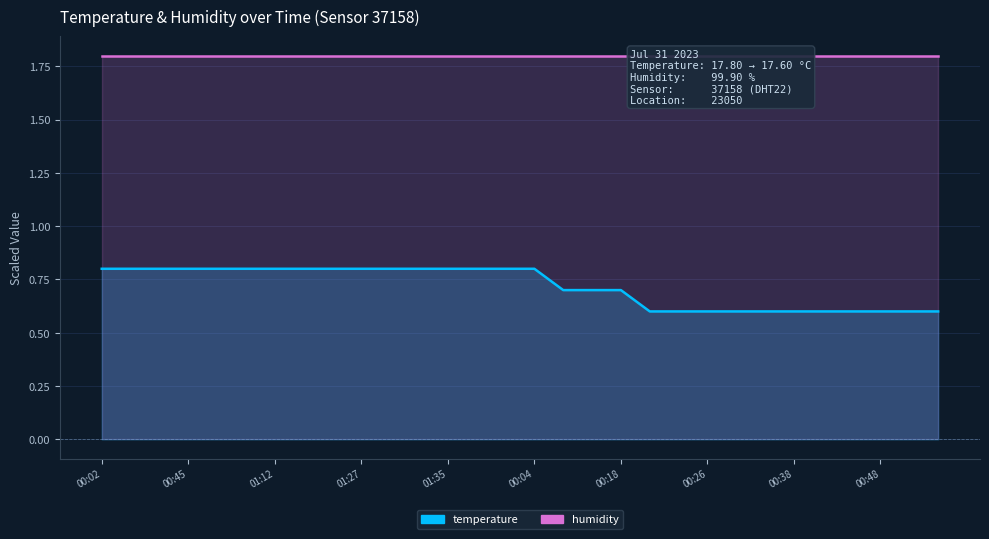

Reading right to left, what are all the values shown in this chart?

0.6	0.6	0.6	0.6	0.6	0.6	0.6	0.6	0.6	0.6	0.6	0.7	0.7	0.7	0.8	0.8	0.8	0.8	0.8	0.8	0.8	0.8	0.8	0.8	0.8	0.8	0.8	0.8	0.8	0.8